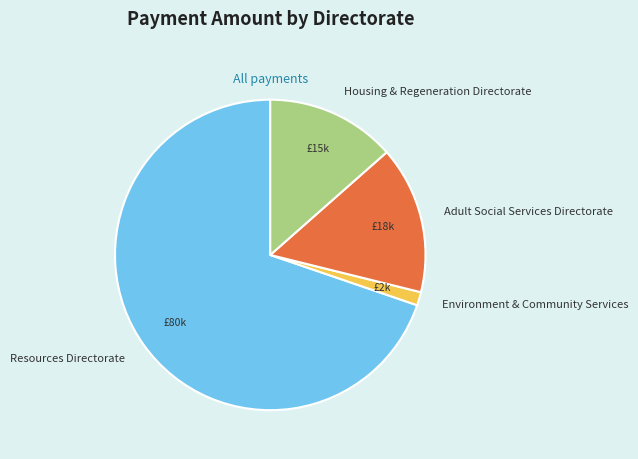

Rank the categories by value from lowest to highest.

Environment & Community Services, Housing & Regeneration Directorate, Adult Social Services Directorate, Resources Directorate